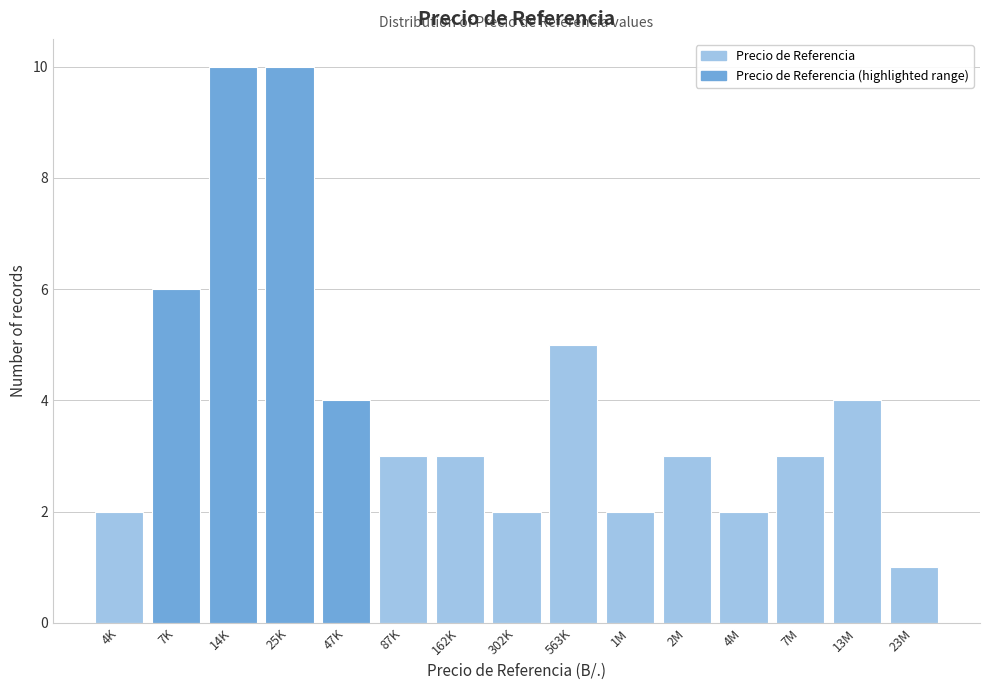

Reading left to right, transcribe all the data shown in this chart.

2	6	10	10	4	3	3	2	5	2	3	2	3	4	1